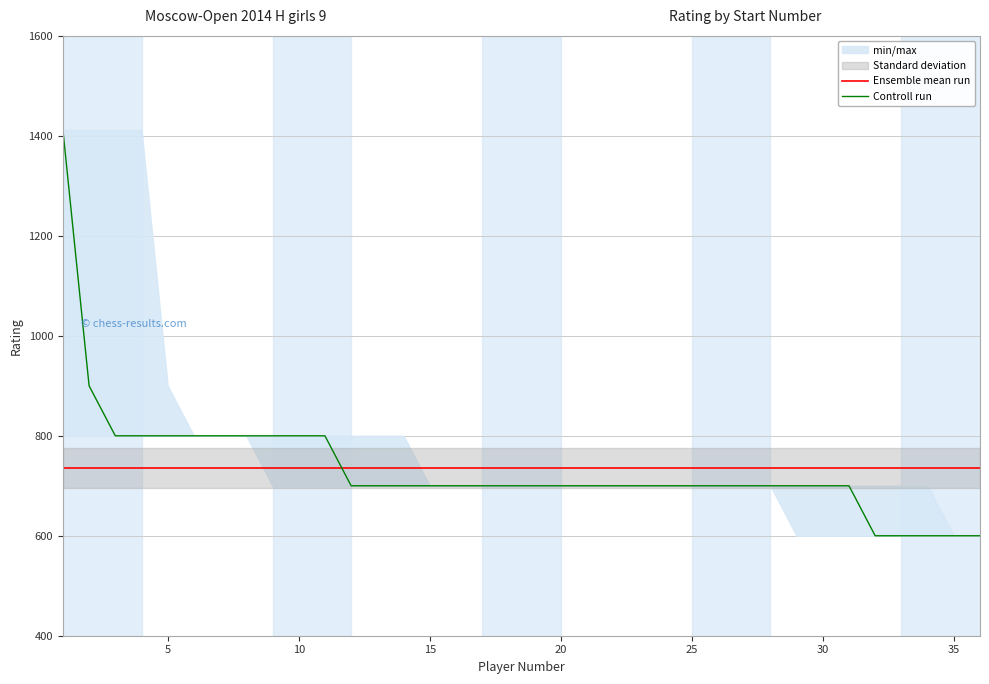

What is the highest value of the Ensemble mean run series?

736.4